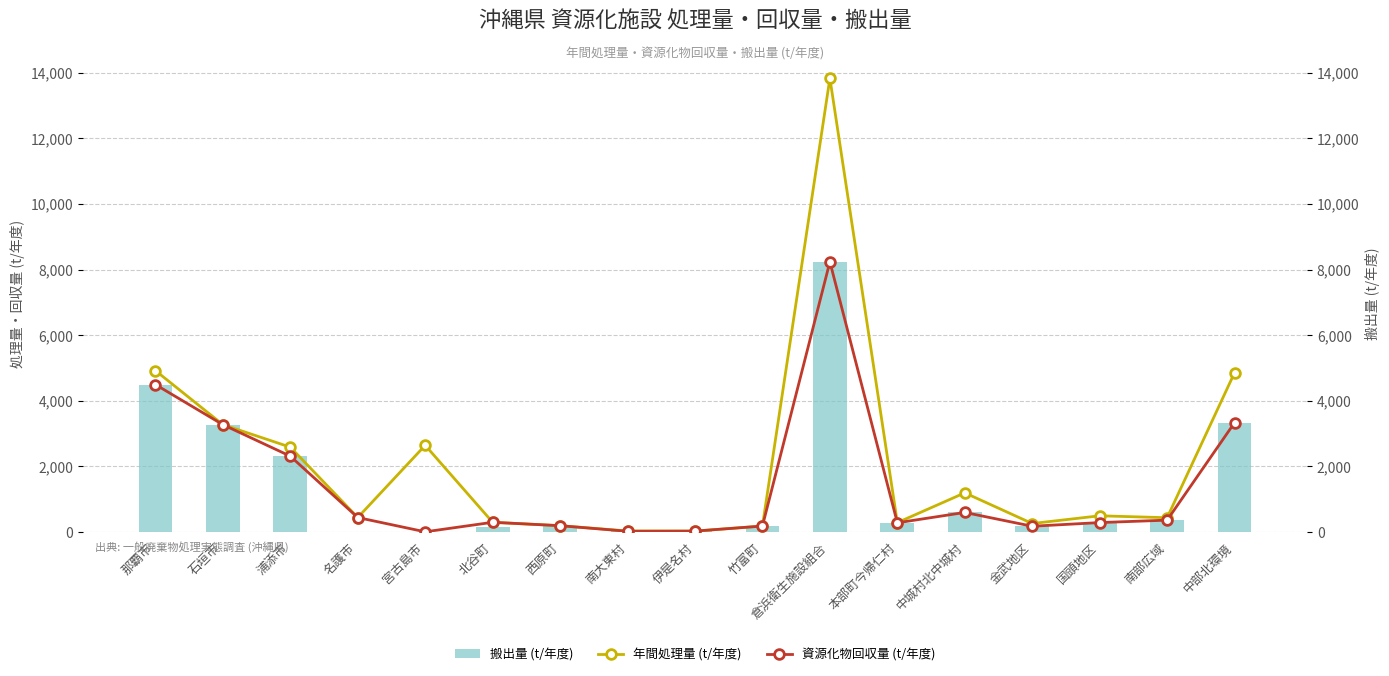

What is the sum of all 搬出量 (t/年度) values?

23857.5